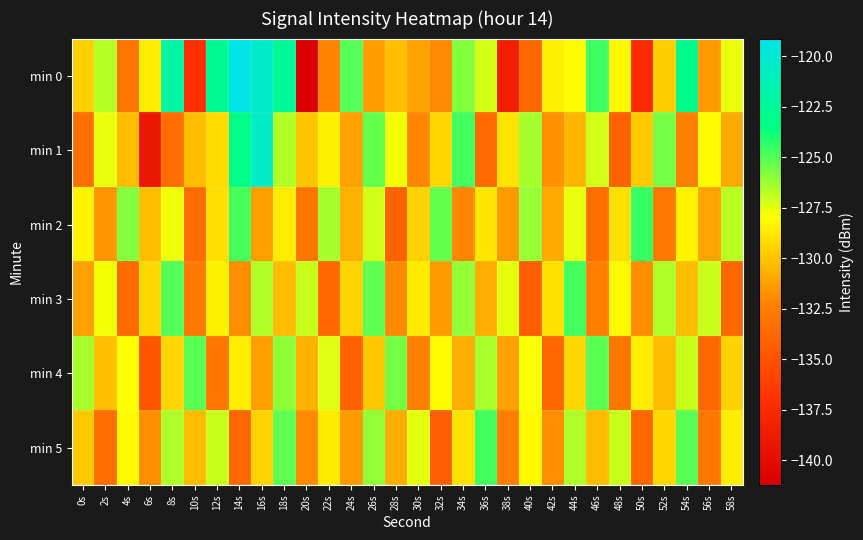

Reading left to right, extract all data points from this chart.

min 0: 0s=-129.6	2s=-126.7	4s=-133.0	6s=-128.6	8s=-122.0	10s=-137.1	12s=-122.8	14s=-119.1	16s=-120.4	18s=-122.5	20s=-141.2	22s=-132.3	24s=-125.1	26s=-131.3	28s=-130.2	30s=-131.2	32s=-132.0	34s=-125.8	36s=-127.2	38s=-138.5	40s=-133.8	42s=-128.5	44s=-128.1	46s=-124.6	48s=-128.2	50s=-137.5	52s=-129.6	54s=-123.0	56s=-131.5	58s=-127.6
min 1: 0s=-133.2	2s=-127.6	4s=-130.3	6s=-139.1	8s=-133.4	10s=-130.3	12s=-129.2	14s=-123.1	16s=-120.5	18s=-126.6	20s=-130.0	22s=-128.5	24s=-131.2	26s=-125.3	28s=-127.8	30s=-132.1	32s=-129.4	34s=-124.7	36s=-133.6	38s=-128.9	40s=-126.4	42s=-131.8	44s=-130.5	46s=-127.2	48s=-134.1	50s=-129.8	52s=-125.6	54s=-132.4	56s=-128.1	58s=-130.9
min 2: 0s=-128.4	2s=-131.6	4s=-125.9	6s=-130.2	8s=-127.7	10s=-133.5	12s=-129.1	14s=-124.8	16s=-131.3	18s=-128.6	20s=-132.9	22s=-126.4	24s=-130.7	26s=-127.2	28s=-134.0	30s=-129.5	32s=-125.3	34s=-132.1	36s=-128.8	38s=-131.5	40s=-126.2	42s=-130.9	44s=-127.6	46s=-133.3	48s=-129.0	50s=-124.5	52s=-132.7	54s=-128.4	56s=-131.1	58s=-126.8
min 3: 0s=-131.2	2s=-127.8	4s=-133.6	6s=-129.3	8s=-125.0	10s=-132.8	12s=-128.5	14s=-131.9	16s=-126.6	18s=-130.3	20s=-127.0	22s=-133.8	24s=-129.5	26s=-125.2	28s=-132.0	30s=-128.7	32s=-131.4	34s=-126.1	36s=-130.8	38s=-127.5	40s=-134.3	42s=-129.0	44s=-124.7	46s=-132.5	48s=-128.2	50s=-131.9	52s=-126.6	54s=-130.3	56s=-127.0	58s=-133.7
min 4: 0s=-126.5	2s=-130.2	4s=-127.9	6s=-134.7	8s=-129.4	10s=-125.1	12s=-132.9	14s=-128.6	16s=-131.3	18s=-126.0	20s=-130.7	22s=-127.4	24s=-134.2	26s=-129.9	28s=-125.6	30s=-132.4	32s=-128.1	34s=-130.8	36s=-126.5	38s=-131.2	40s=-127.9	42s=-133.7	44s=-129.4	46s=-125.1	48s=-132.9	50s=-128.6	52s=-130.3	54s=-127.0	56s=-133.8	58s=-129.5
min 5: 0s=-129.8	2s=-133.5	4s=-128.2	6s=-131.9	8s=-126.6	10s=-130.3	12s=-127.0	14s=-133.8	16s=-129.5	18s=-125.2	20s=-132.0	22s=-128.7	24s=-131.4	26s=-126.1	28s=-130.8	30s=-127.5	32s=-134.3	34s=-129.0	36s=-124.7	38s=-132.5	40s=-128.2	42s=-131.9	44s=-126.6	46s=-130.3	48s=-127.0	50s=-133.7	52s=-129.4	54s=-125.1	56s=-132.9	58s=-128.6